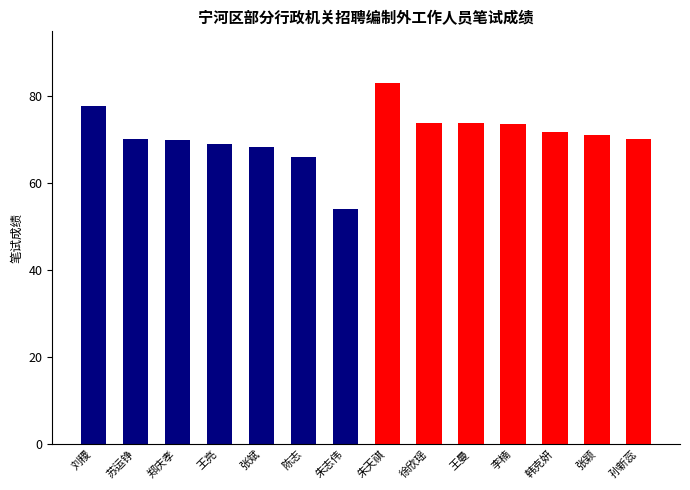

Count the number of categories in the chart.

14